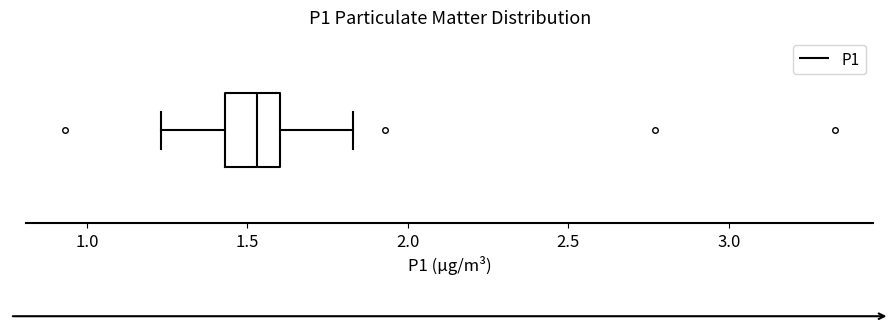

Where does the left whisker of the box end on the x-axis? The values are not printed on the chart, so give them approximately, as read against the axis.

1.25